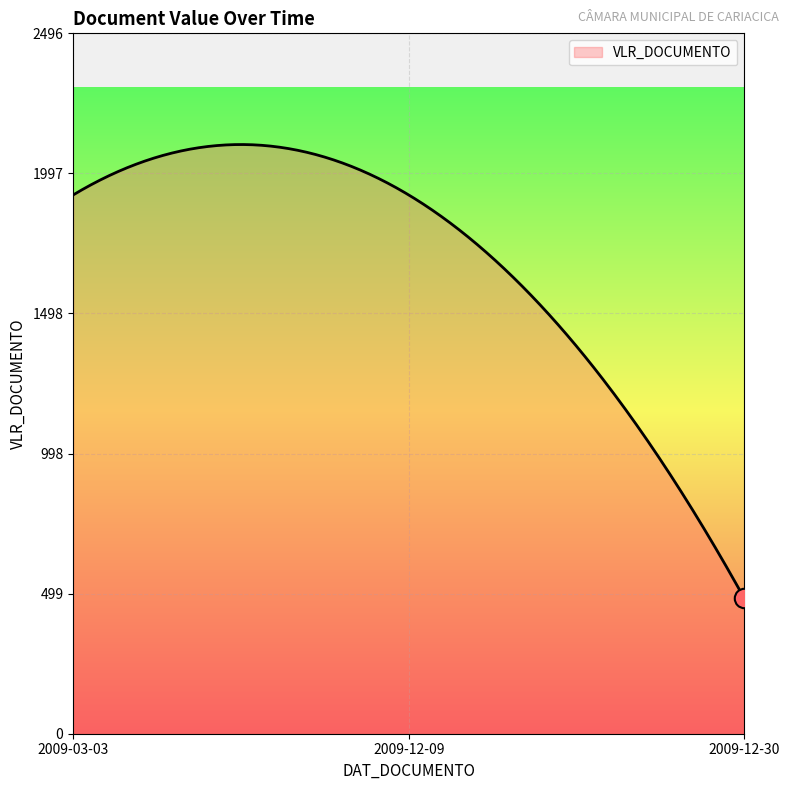

What is the maximum value shown in the chart?

2099.7